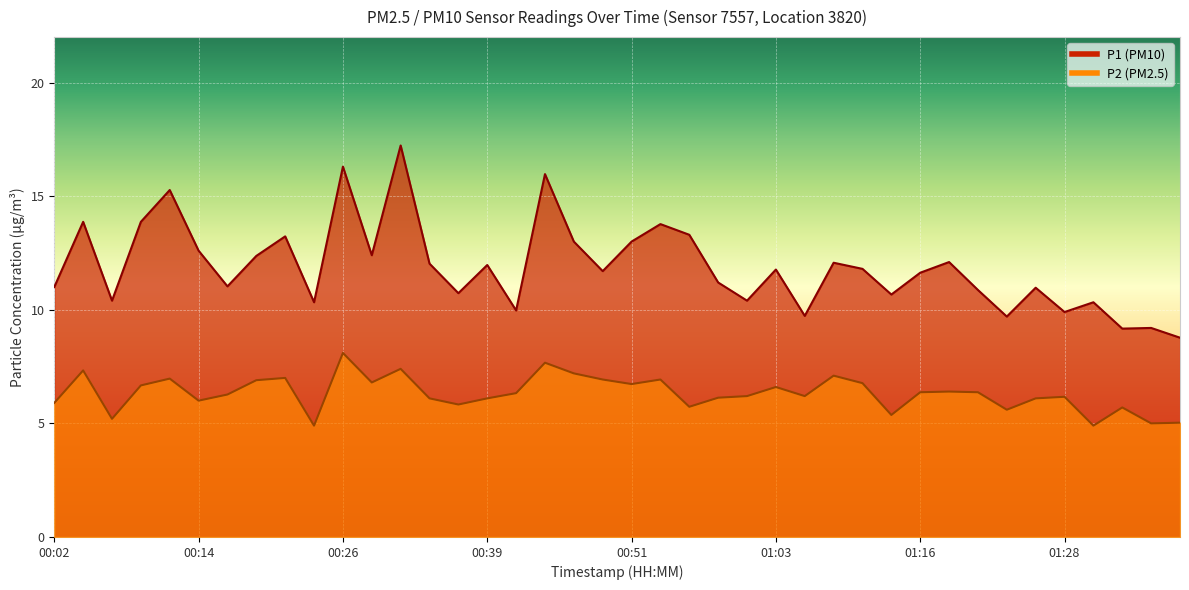

True or false: P2 and P1 cross at least once.

False